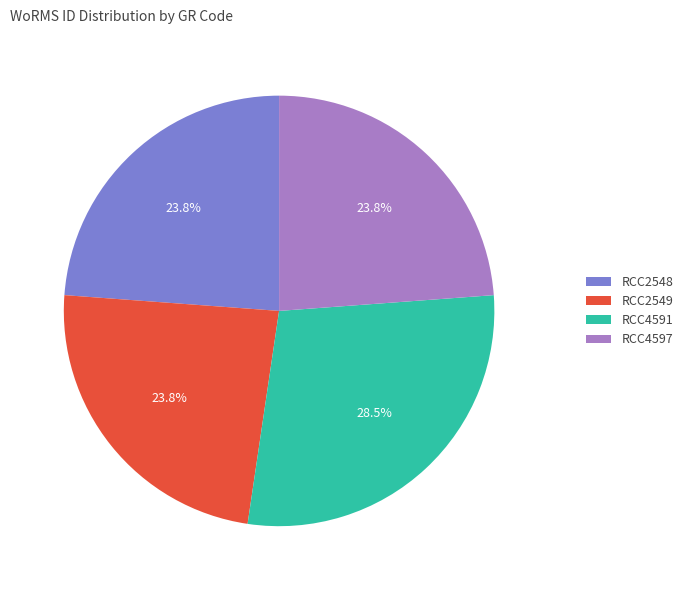

Is the sum of RCC4591 and RCC4597 greater than half?

Yes